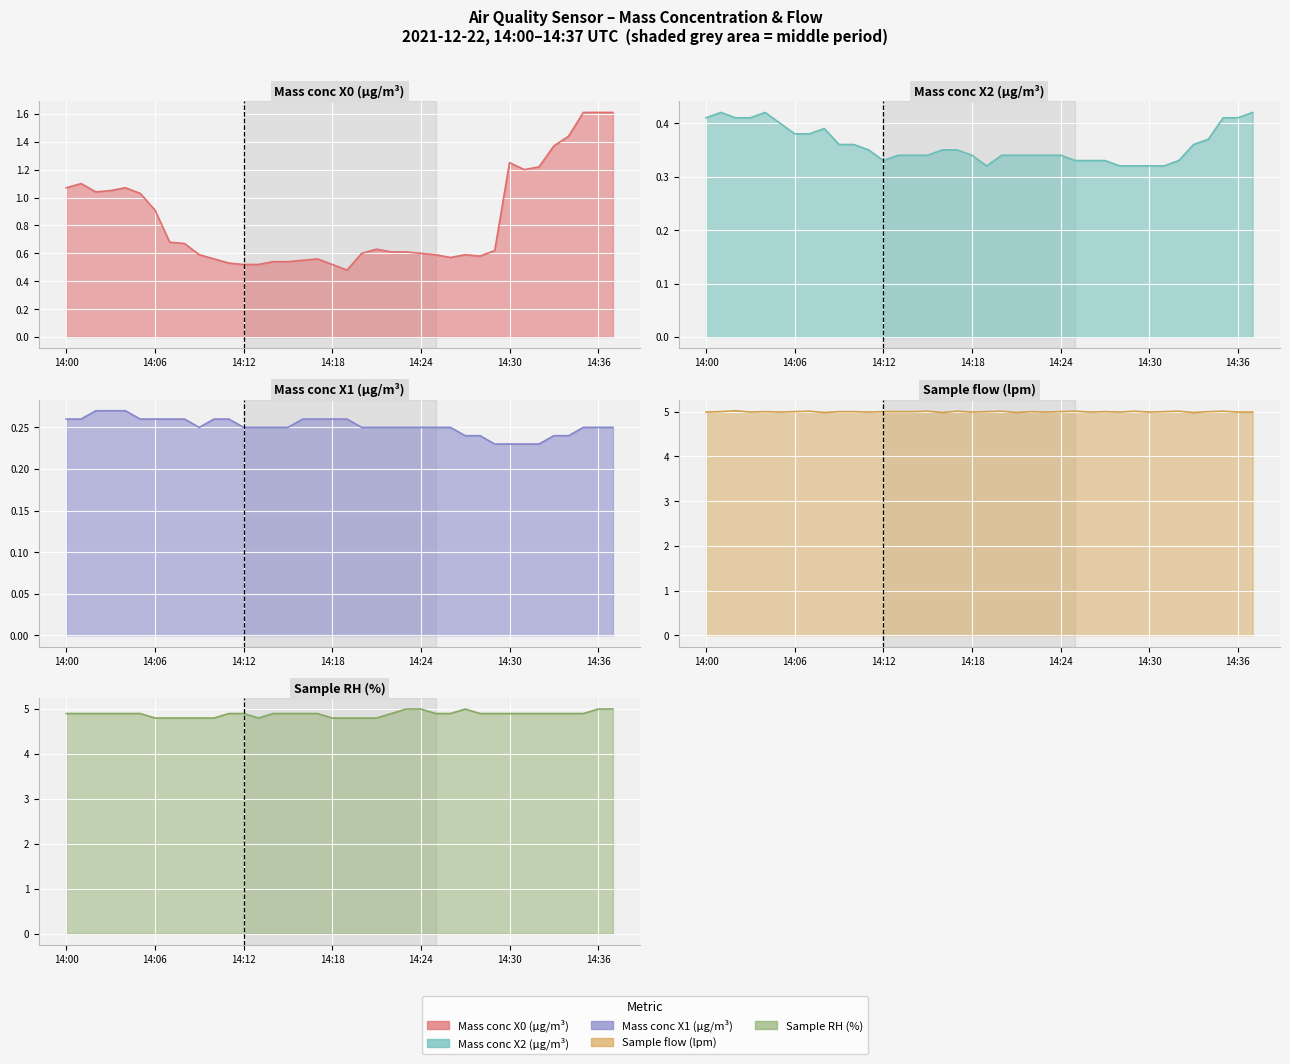

What is the sum of all Mass conc X0 (μg/m³) values?

31.8